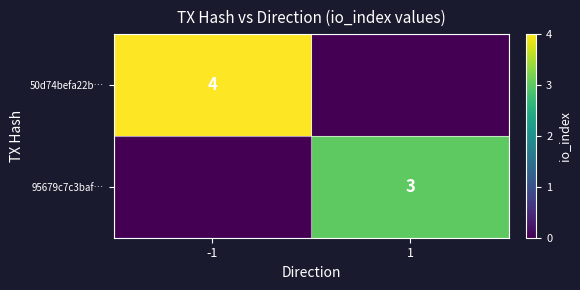

The 50d74befa22b… series shows 2 at -1. True or false?

False